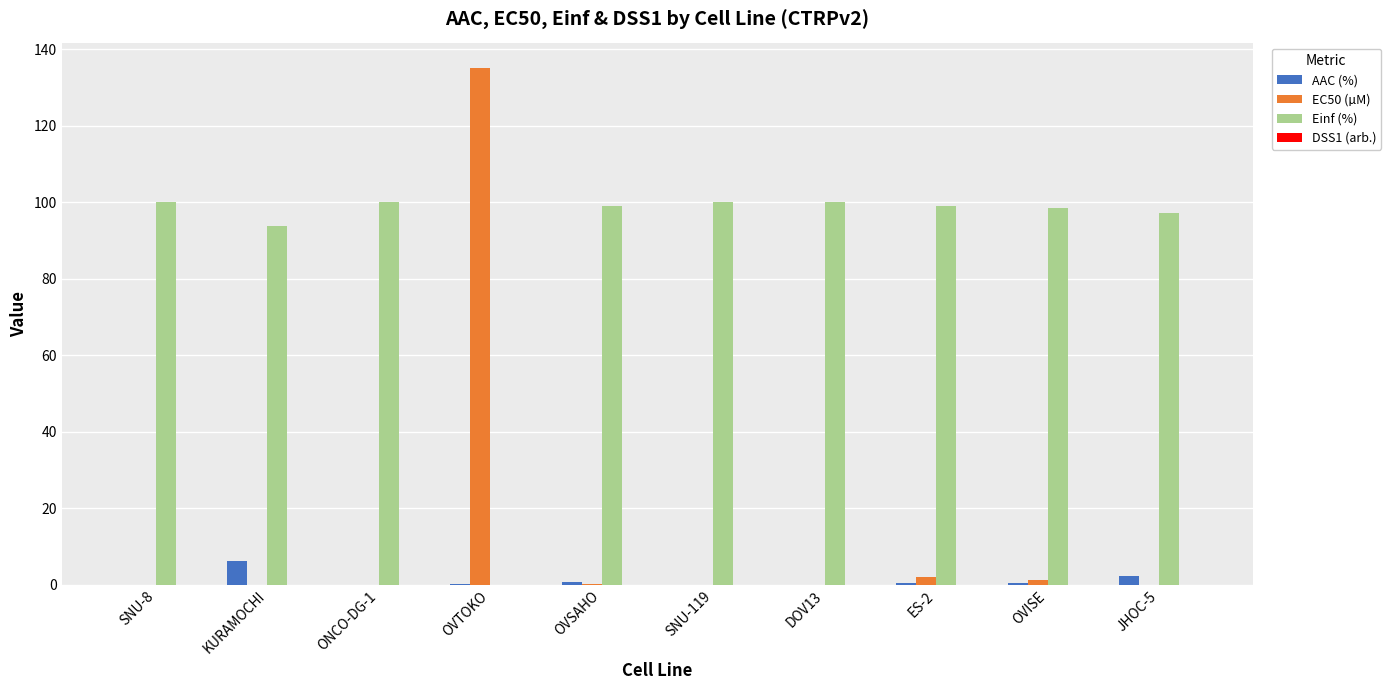

What is the maximum value shown in the chart?

135.0